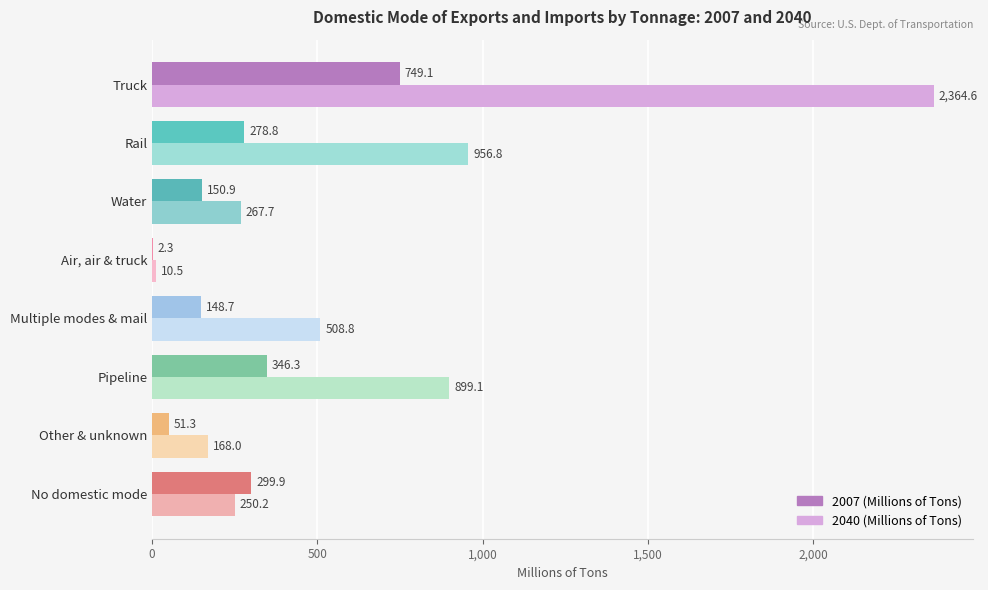

What is the sum of all 2040 (Millions of Tons) values?

5425.7